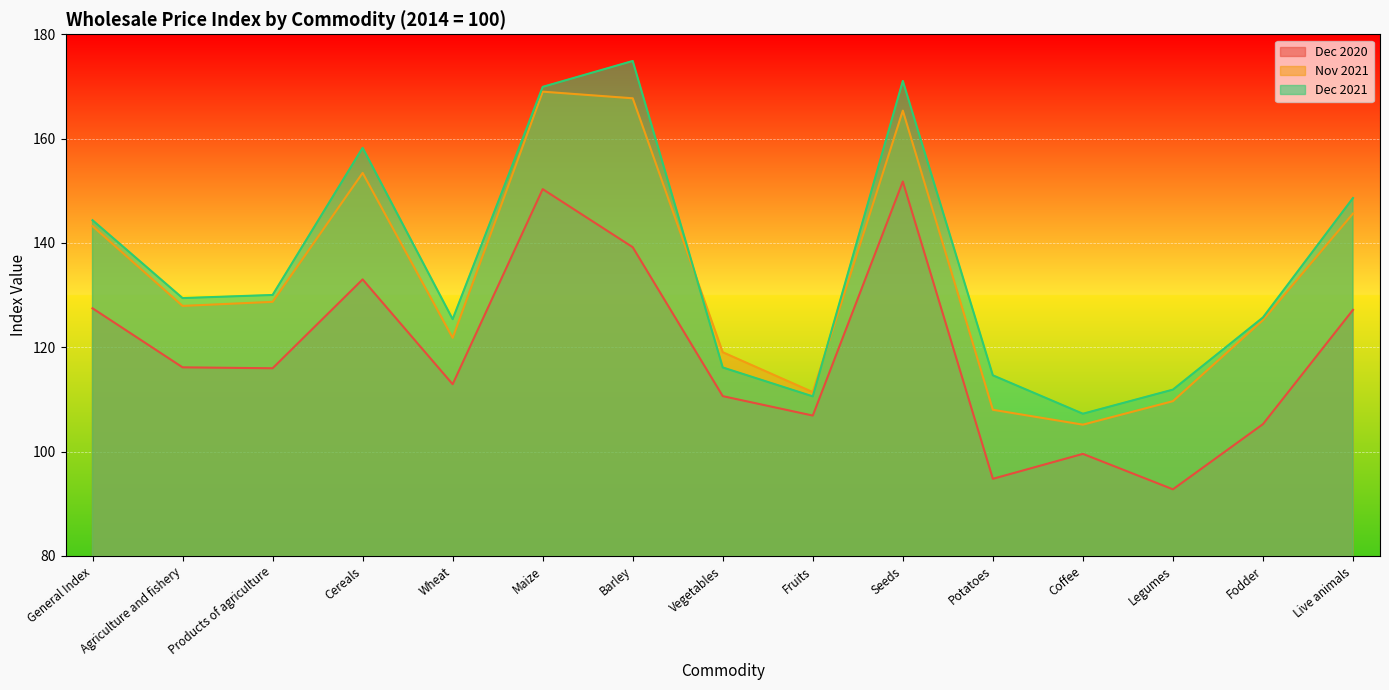

What is the total value across all series at Fruits?

328.9